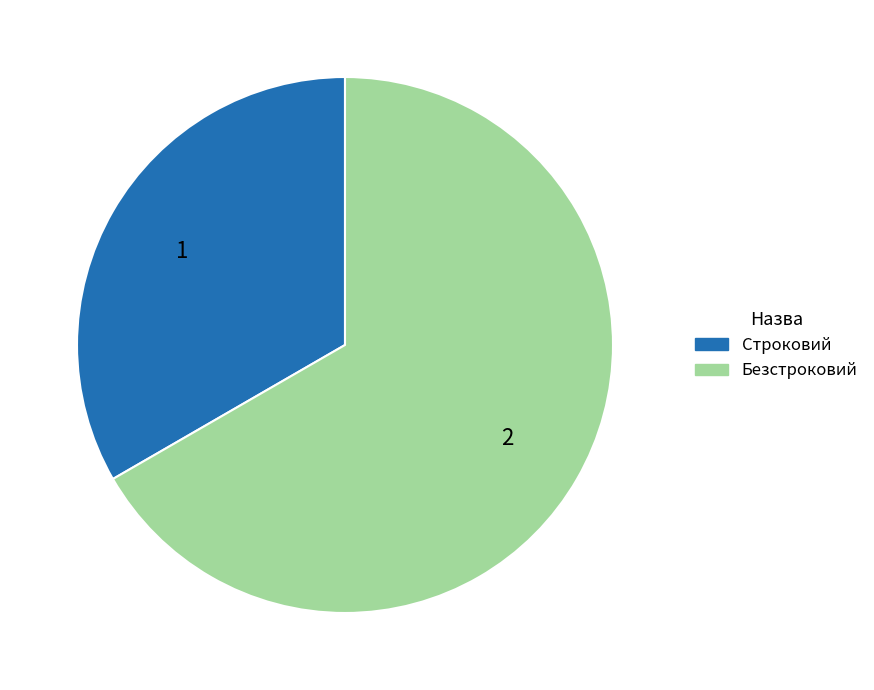

Between Строковий and Безстроковий, which is larger?

Безстроковий